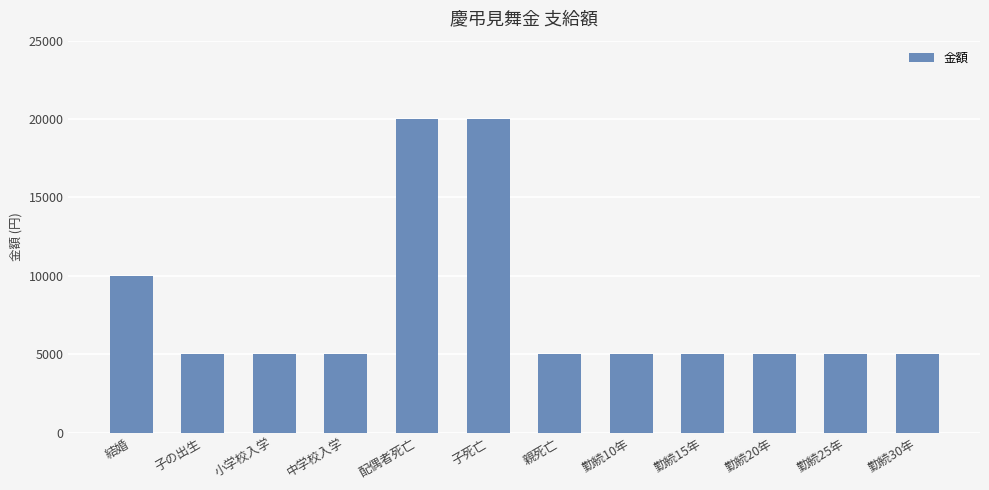

What is the difference between the second highest and minimum values?

15000